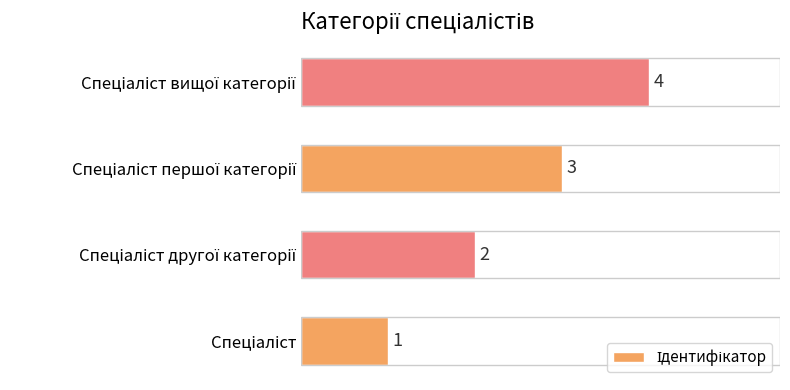

What is the maximum value shown in the chart?

4